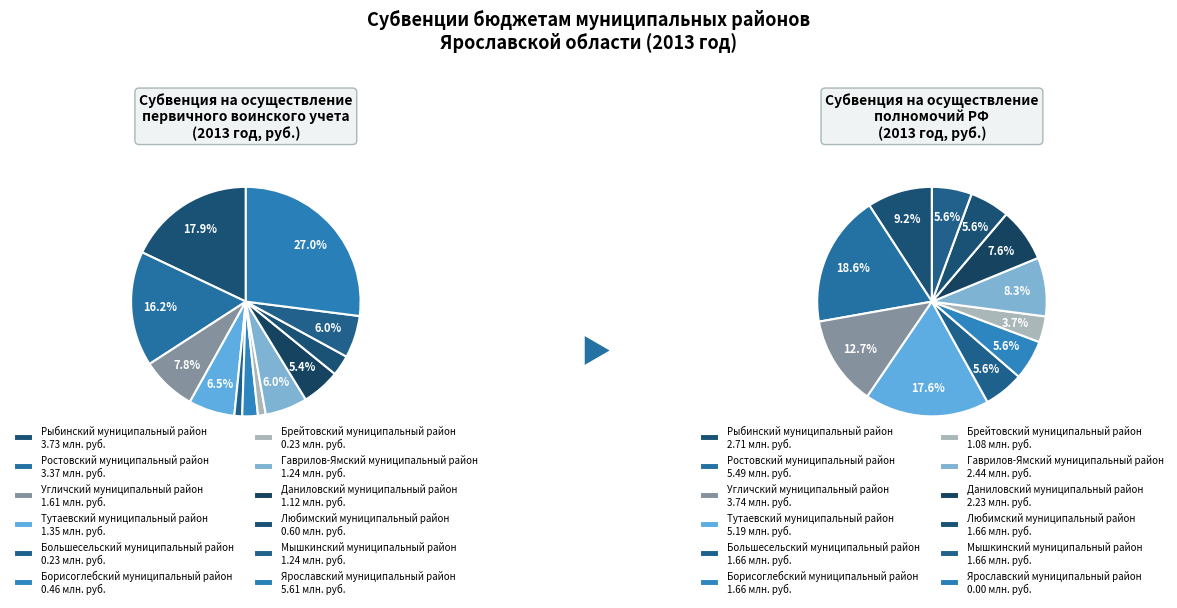

Which slice is the largest?

Ярославский муниципальный район